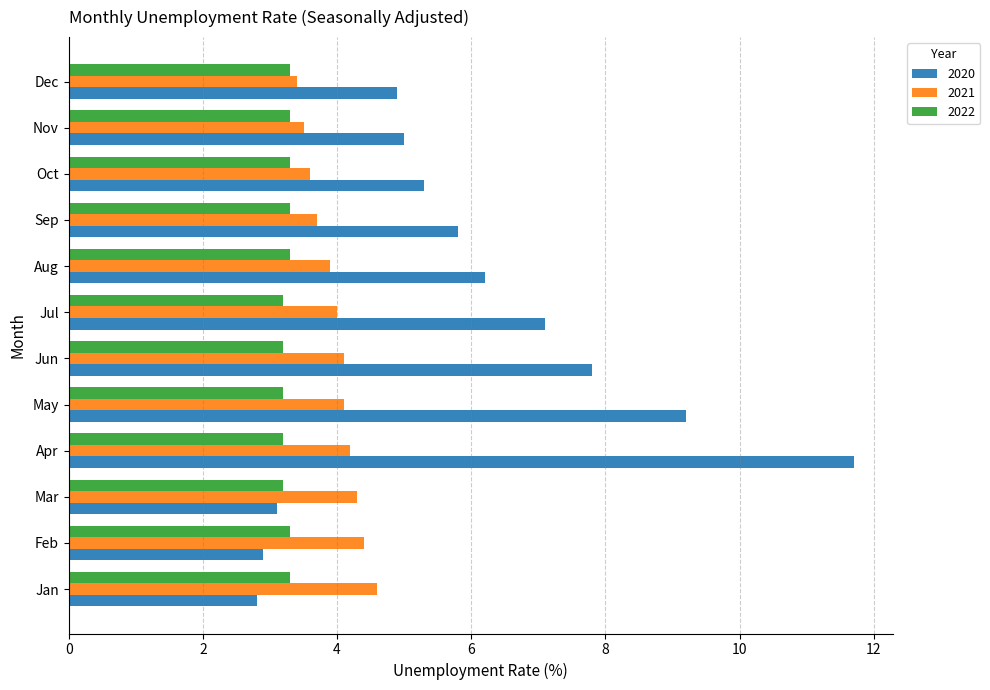

What is the average value of the 2021 series?

4.0